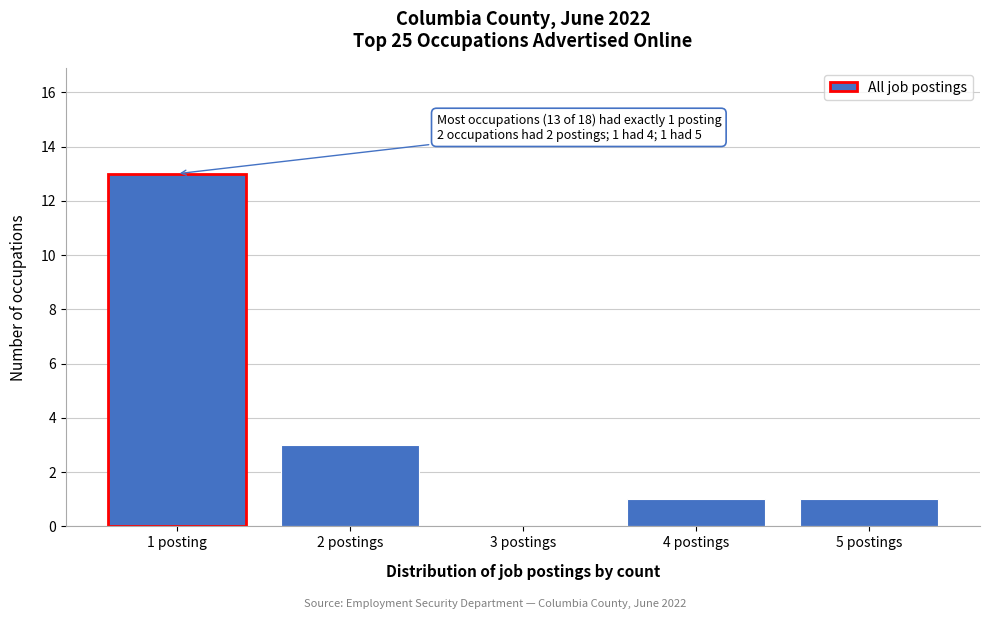

Reading right to left, extract all data points from this chart.

5 postings=1	4 postings=1	3 postings=0	2 postings=3	1 posting=13